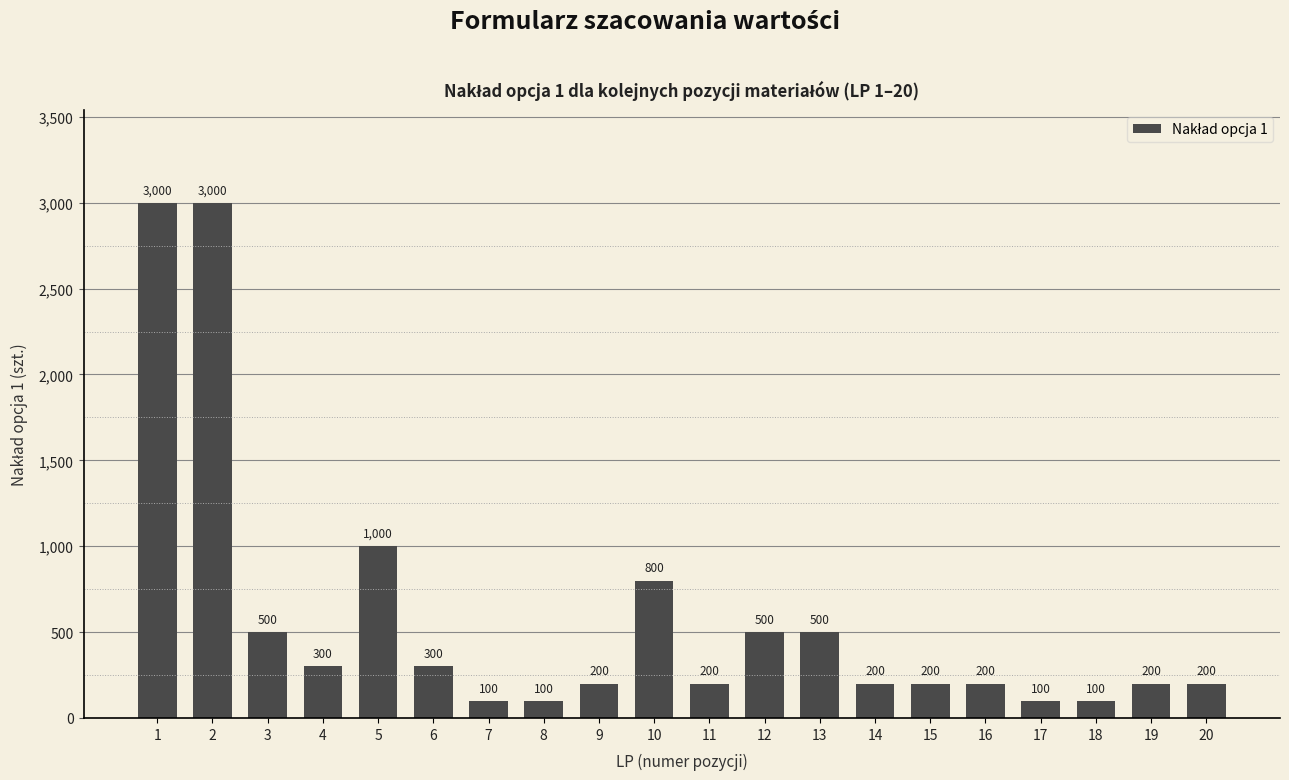

What value does the data have at 19?

200